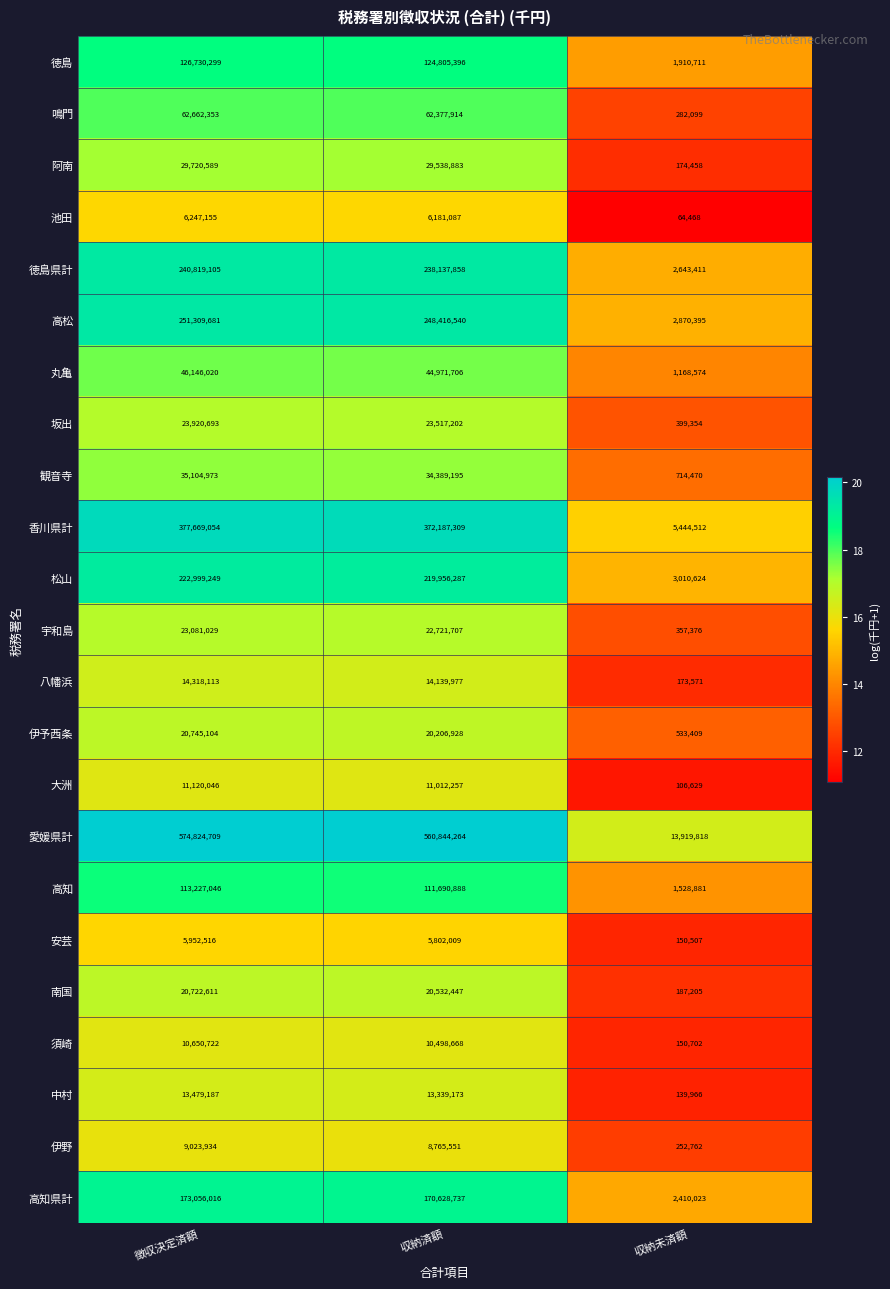

What is the difference between the maximum and minimum values in the 伊野 series?

8771172